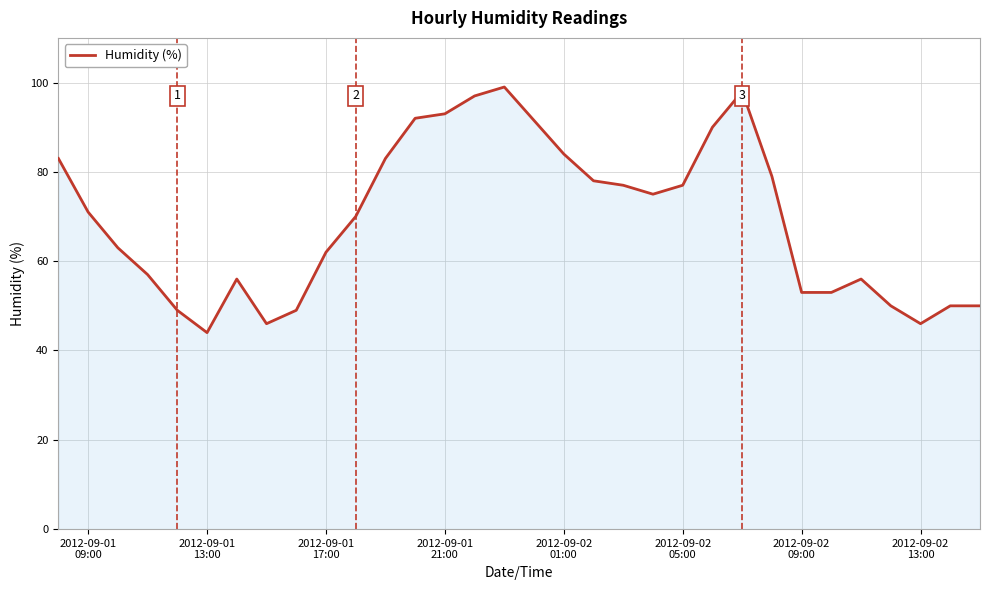

Does the chart display data point markers on the line(s)?

No